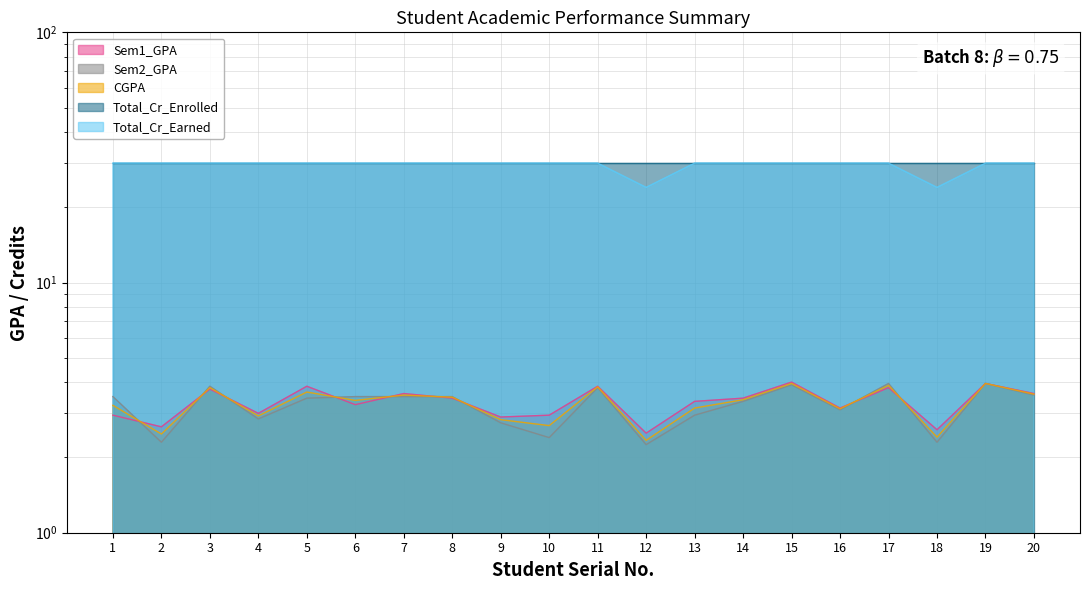

How many times do CGPA and Sem2_GPA cross each other?

9